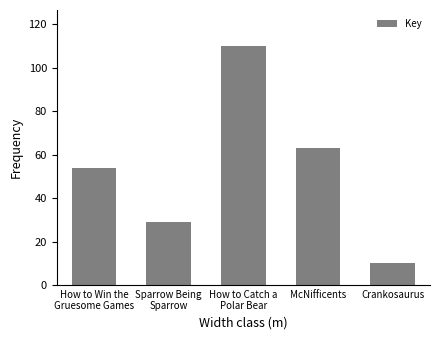

What is the label of the 5th bar from the left?

Crankosaurus